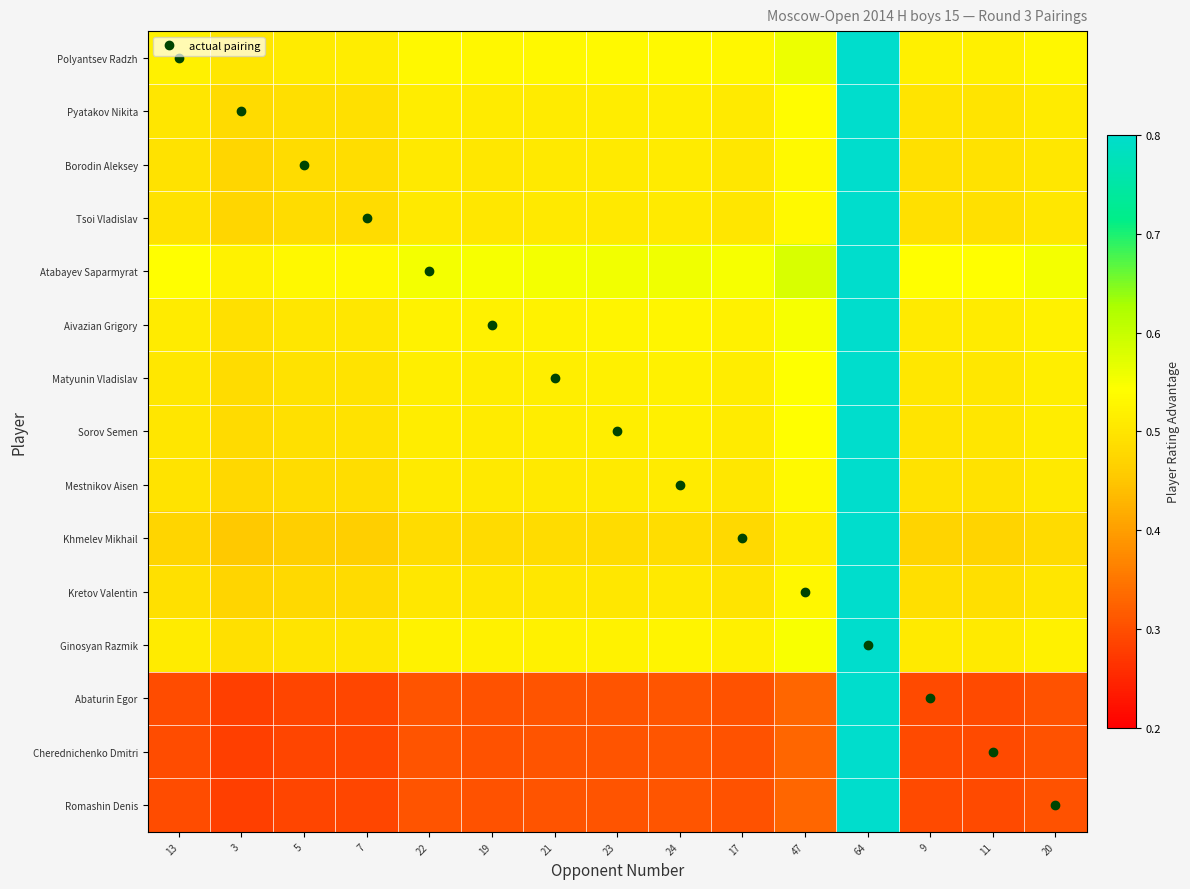

At which category is the sum across all series the highest?

64